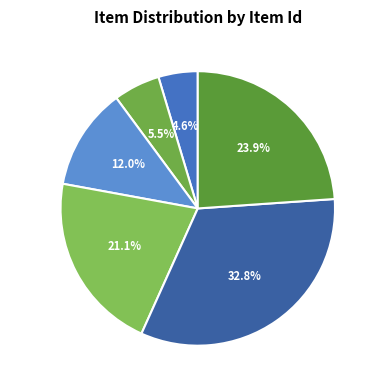

Between Item 8430 and Item 1846, which is larger?

Item 8430